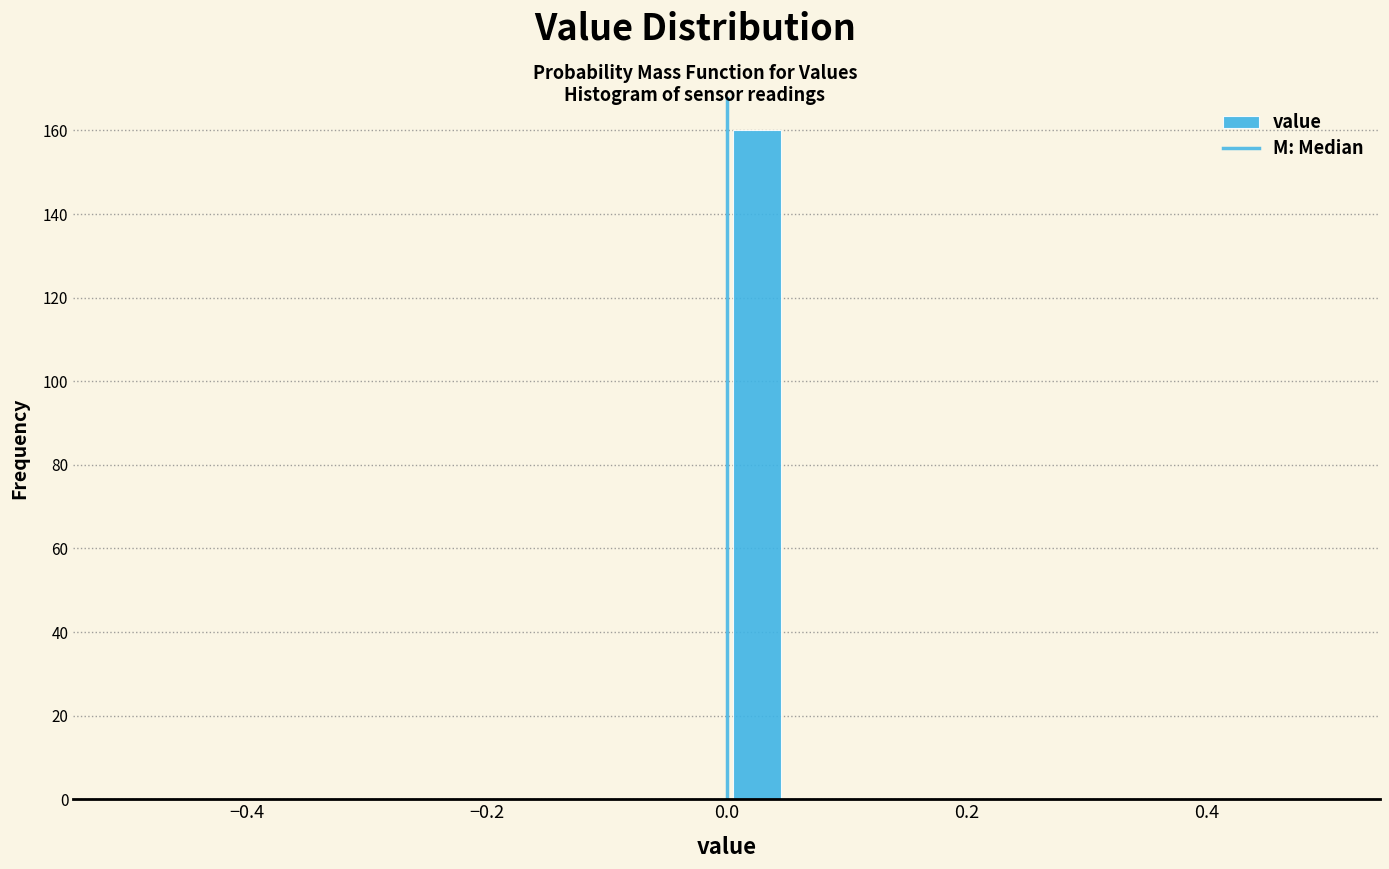

Around what value on the x-axis is the tallest bar? Give the approximate position of its centre, as read against the axis.

0.02